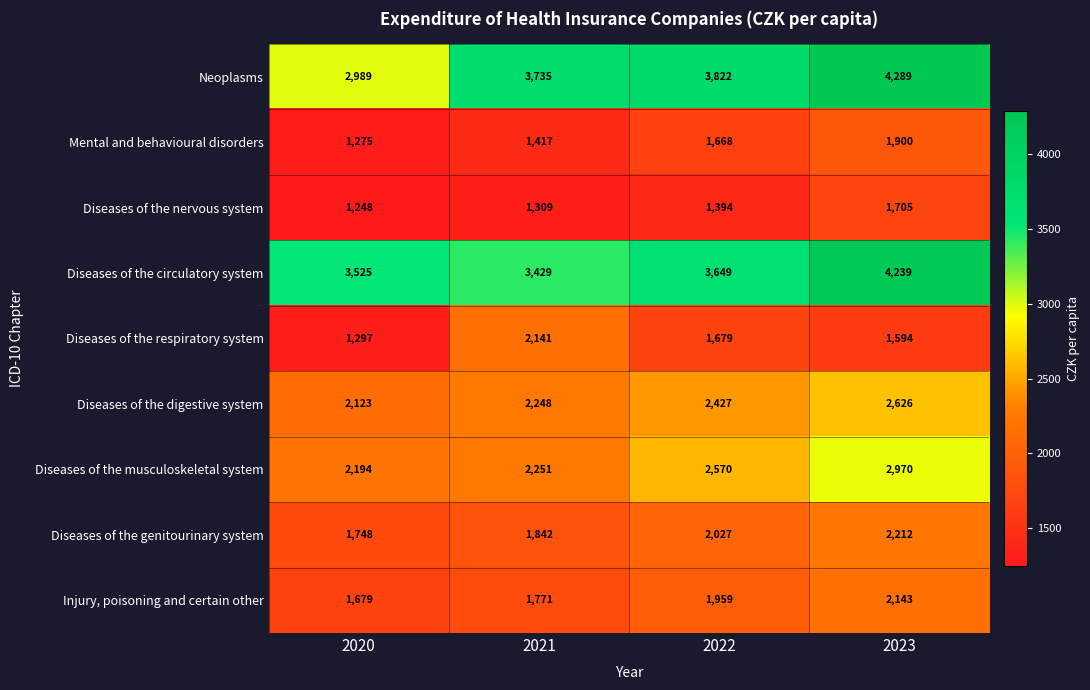

At how many categories does at least one series exceed 3243?

4